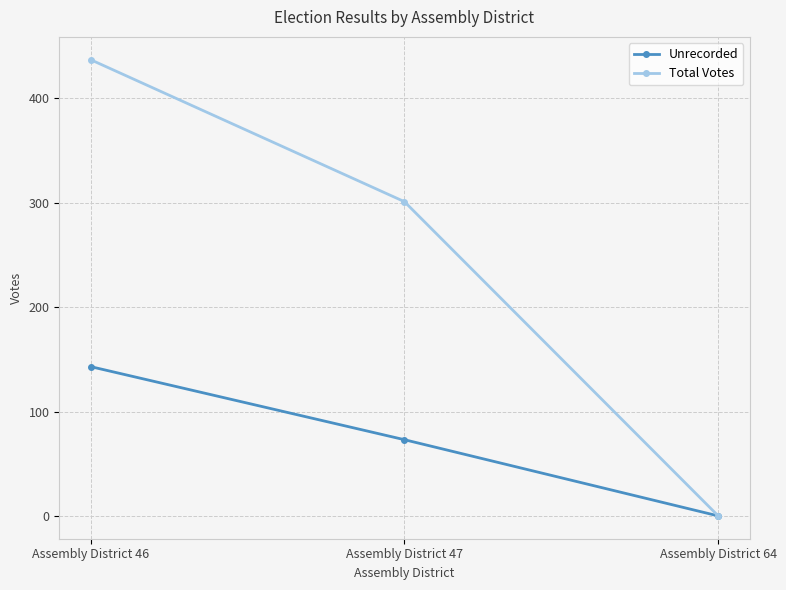

Is the value of Total Votes at Assembly District 46 greater than the value of Unrecorded at Assembly District 64?

Yes